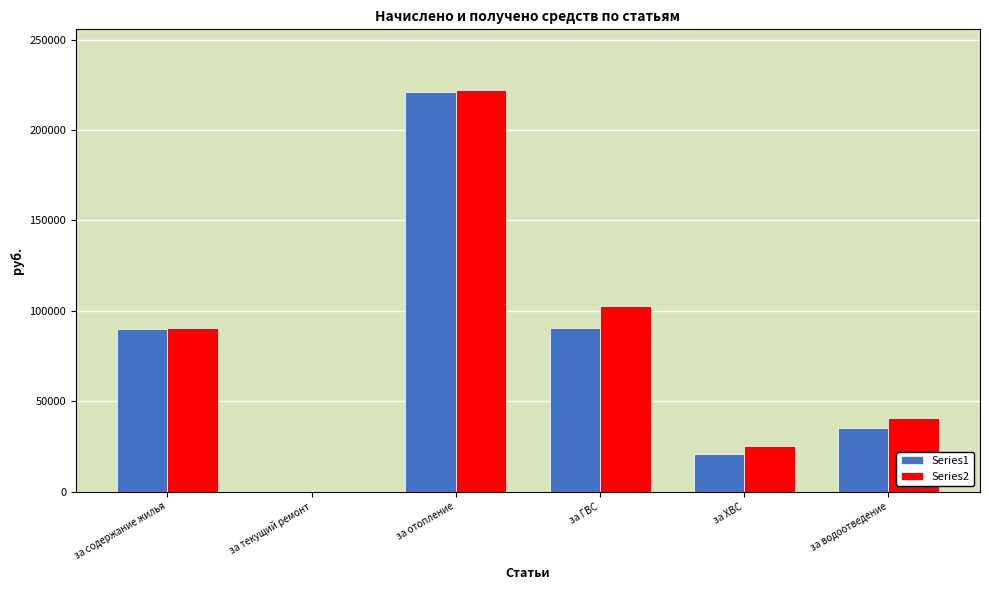

What is the difference between the Series2 values at за содержание жилья and за ХВС?

65702.1